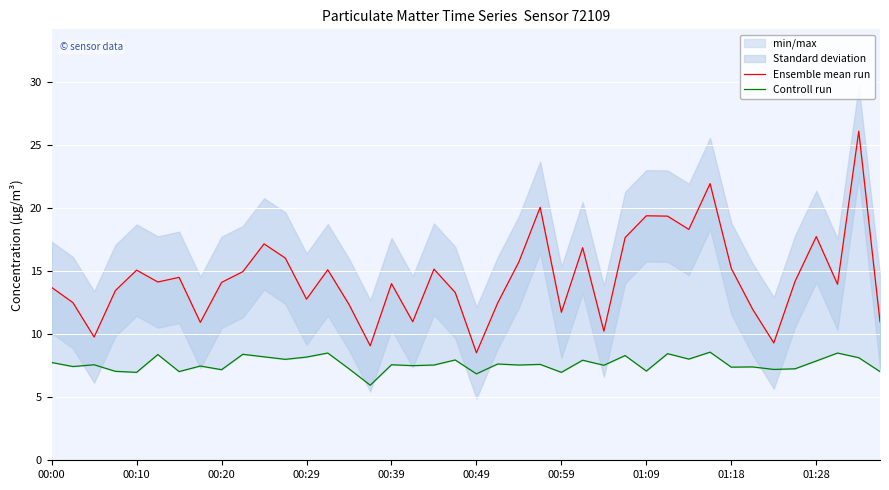

At 00:49, list the series in order from smallest to largest.

Controll run, Ensemble mean run